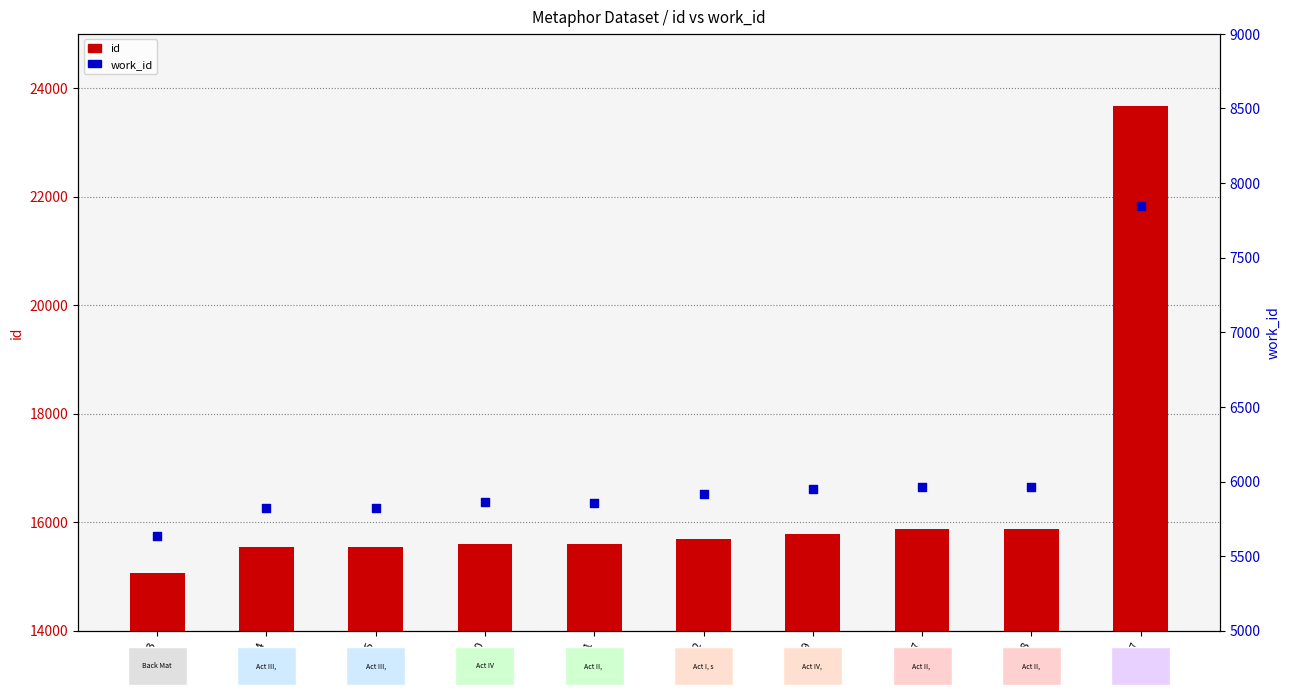

Which series reaches the maximum Y coordinate?

id